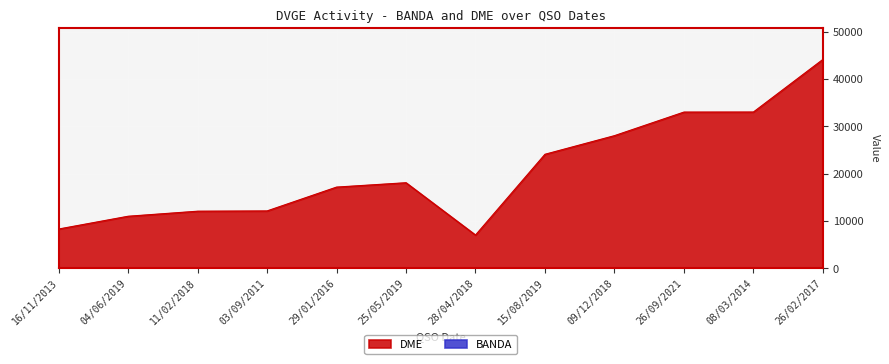

What is the label of the 7th point from the left?

28/04/2018